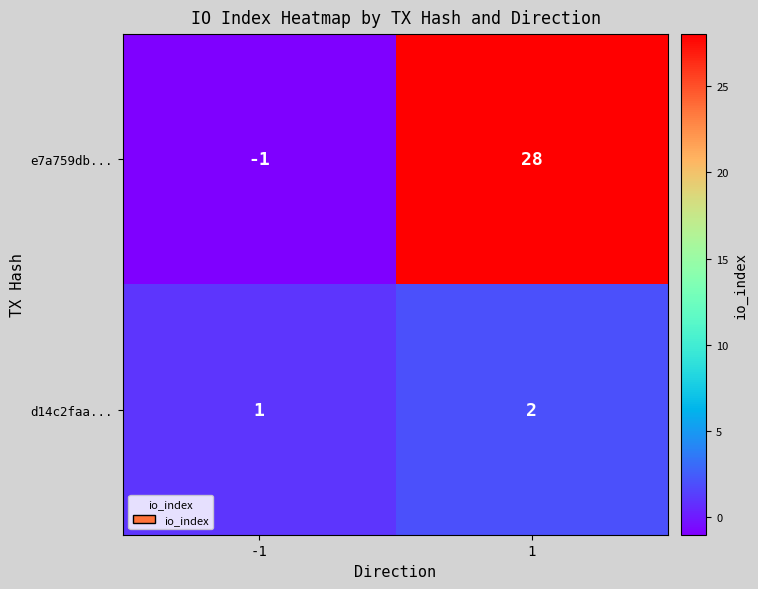

What is the spread (max minus min) of values at 1?

26